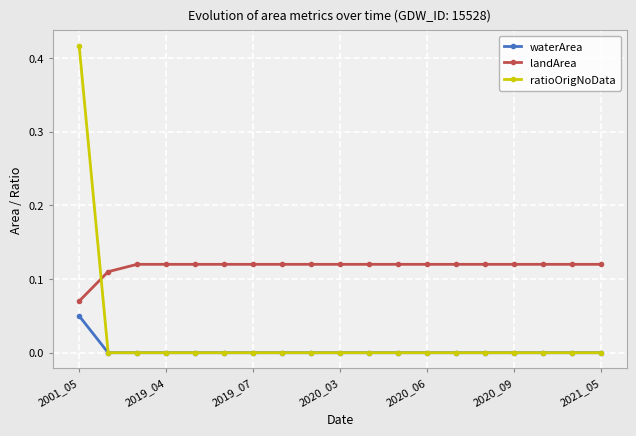

How many distinct data groups are displayed?

3